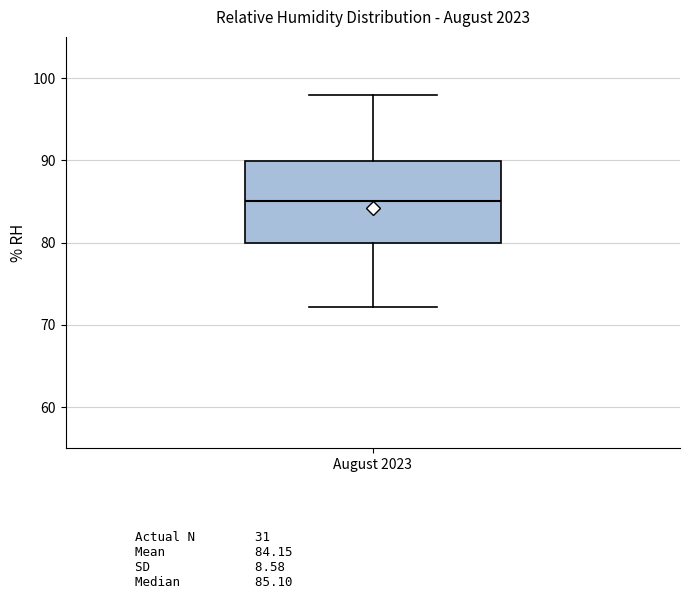

Read this box plot against the y-axis: the position of the median line, the range covered by the box, and the ends of both whiskers. The values are not printed on the chart, so give them approximately, as read against the axis.

median 85, box 80 to 90, whiskers 72 to 98